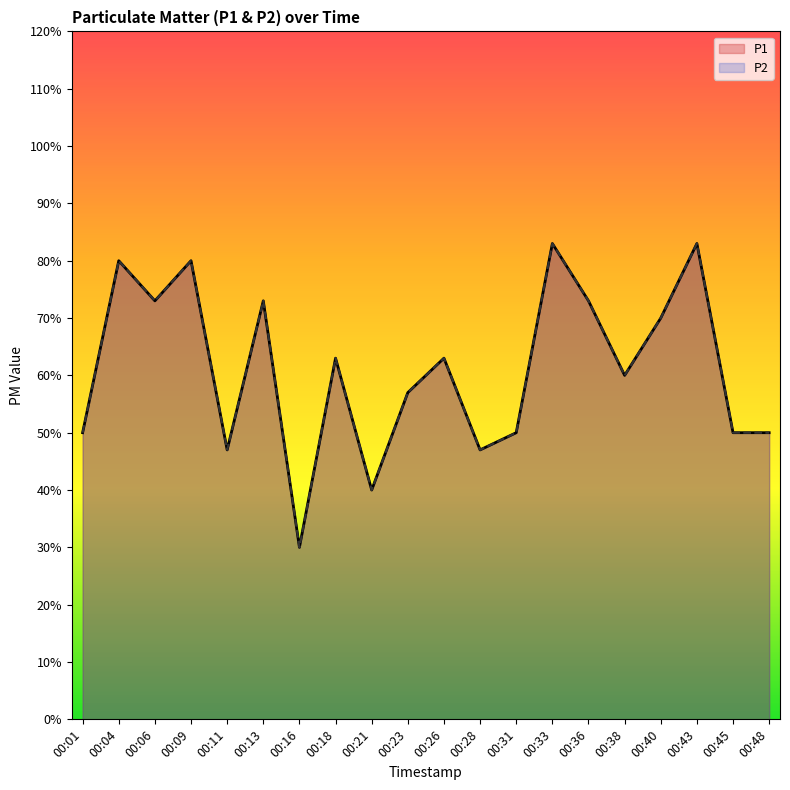

What is the sum of all P2 values?

12.2